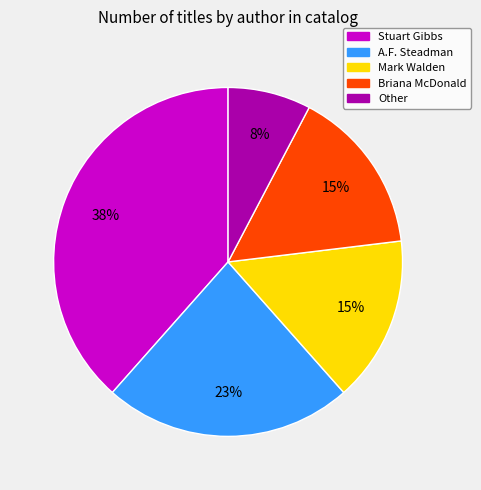

Which category has the biggest portion of the pie?

Stuart Gibbs